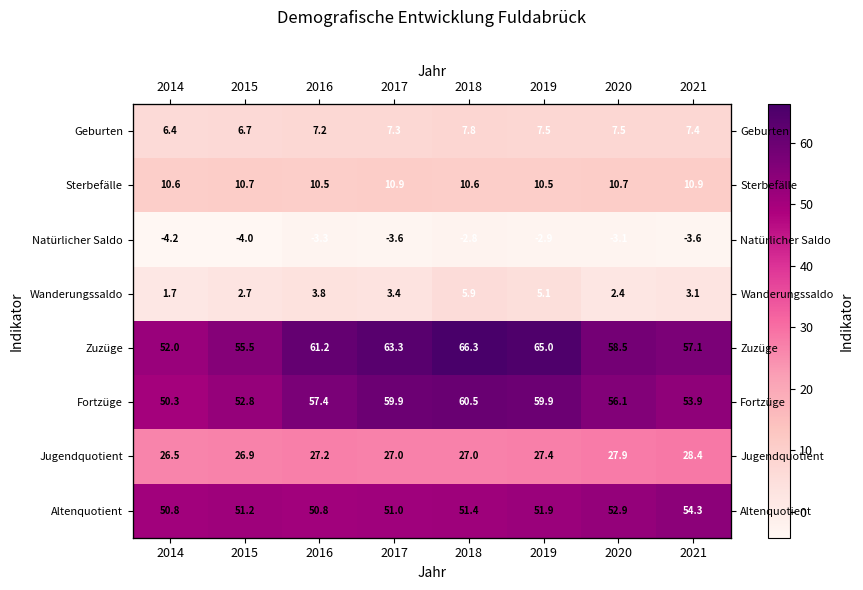

What is the difference between the maximum and minimum values in the Altenquotient series?

3.5